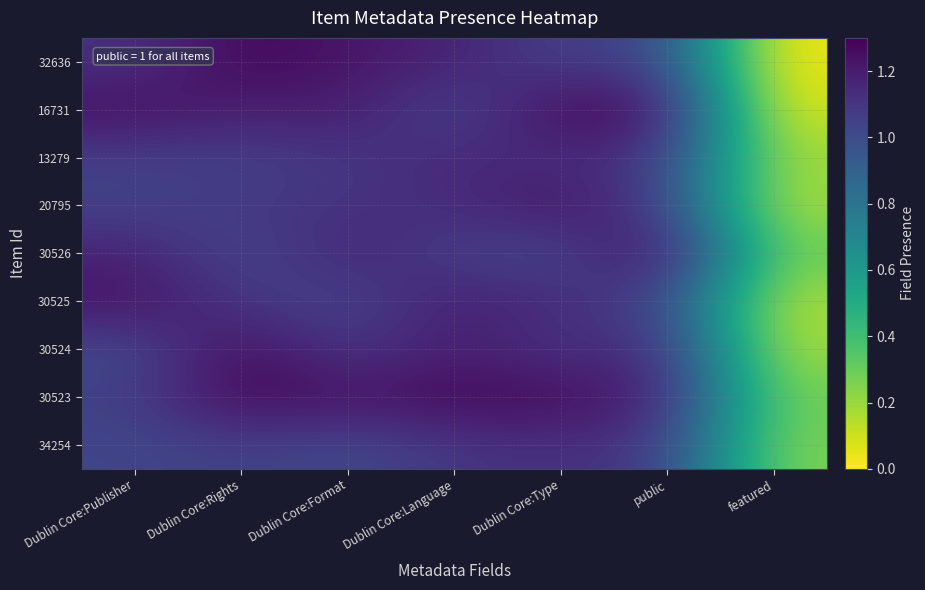

Reading right to left, list all the values displayed in this chart.

32636: featured=0.0	public=1.0	Dublin Core:Type=1.0	Dublin Core:Language=1.2	Dublin Core:Format=1.2	Dublin Core:Rights=1.3	Dublin Core:Publisher=1.1
16731: featured=0.1	public=1.2	Dublin Core:Type=1.3	Dublin Core:Language=1.0	Dublin Core:Format=1.2	Dublin Core:Rights=1.2	Dublin Core:Publisher=1.3
13279: featured=0.2	public=1.1	Dublin Core:Type=1.1	Dublin Core:Language=1.2	Dublin Core:Format=1.1	Dublin Core:Rights=1.1	Dublin Core:Publisher=1.1
20795: featured=0.2	public=1.1	Dublin Core:Type=1.2	Dublin Core:Language=1.1	Dublin Core:Format=1.1	Dublin Core:Rights=1.1	Dublin Core:Publisher=1.0
30526: featured=0.3	public=1.3	Dublin Core:Type=1.0	Dublin Core:Language=1.1	Dublin Core:Format=1.2	Dublin Core:Rights=1.0	Dublin Core:Publisher=1.2
30525: featured=0.1	public=1.0	Dublin Core:Type=1.1	Dublin Core:Language=1.2	Dublin Core:Format=1.0	Dublin Core:Rights=1.1	Dublin Core:Publisher=1.2
30524: featured=0.2	public=1.2	Dublin Core:Type=1.1	Dublin Core:Language=1.2	Dublin Core:Format=1.1	Dublin Core:Rights=1.3	Dublin Core:Publisher=1.0
30523: featured=0.3	public=1.2	Dublin Core:Type=1.3	Dublin Core:Language=1.3	Dublin Core:Format=1.2	Dublin Core:Rights=1.3	Dublin Core:Publisher=1.1
34254: featured=0.2	public=1.1	Dublin Core:Type=1.1	Dublin Core:Language=1.1	Dublin Core:Format=1.0	Dublin Core:Rights=1.1	Dublin Core:Publisher=1.0